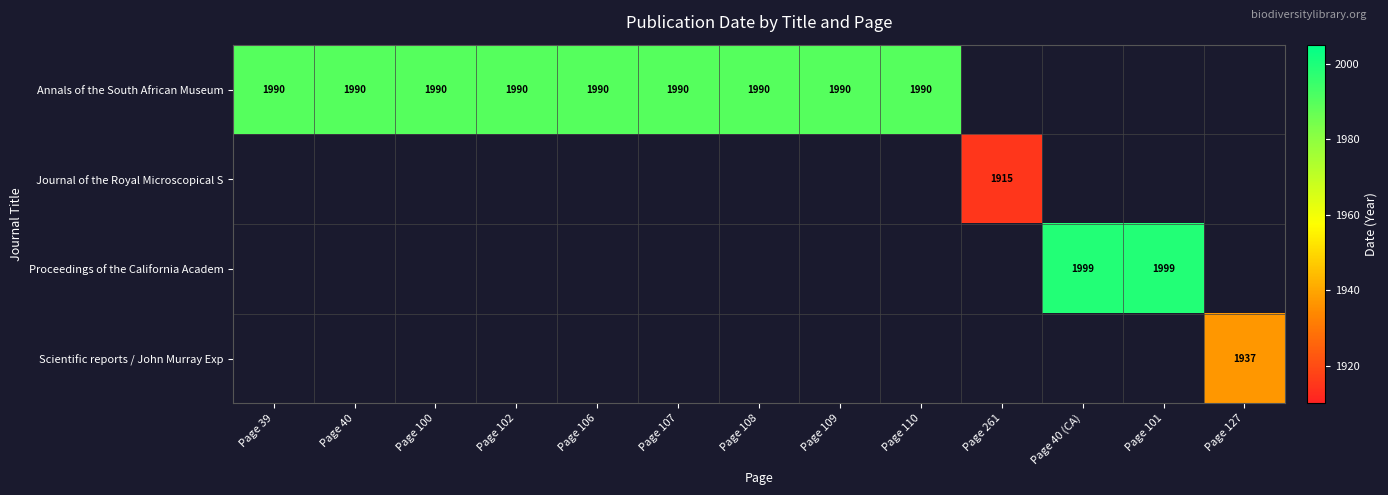

Is it true that Annals of the South African Museum equals 1990 at Page 39?

True